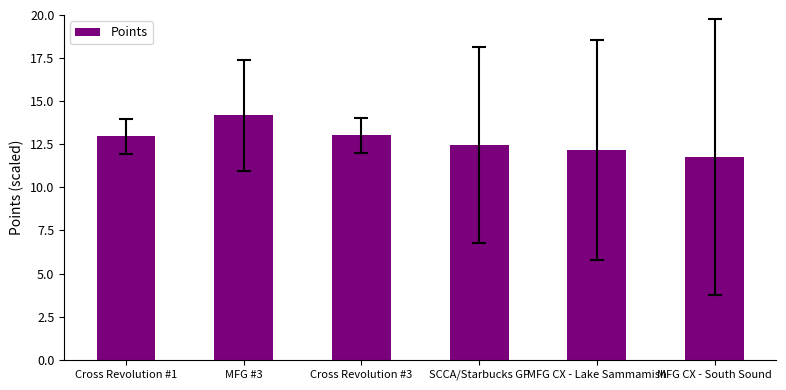

What is the difference between the second highest and minimum values?

1.2